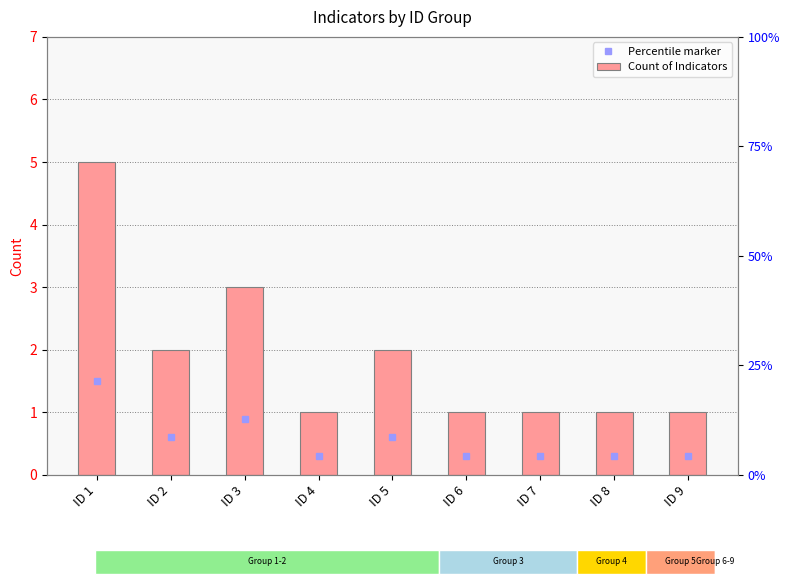

Where is the data nearest to the value 3?

ID 3